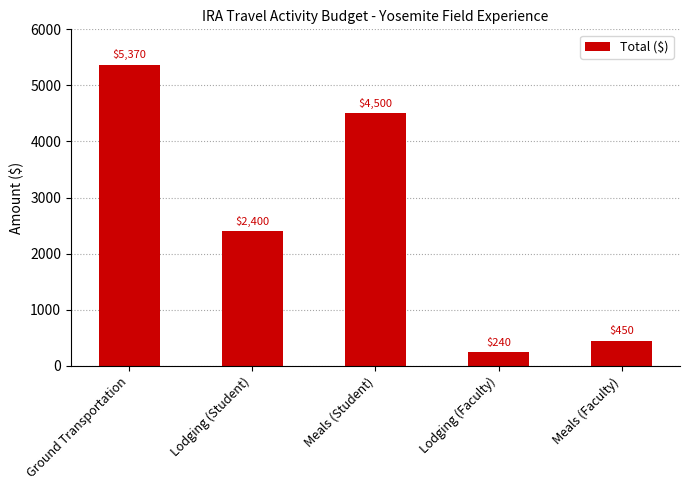

True or false: the data shows 221 at Meals (Faculty).

False